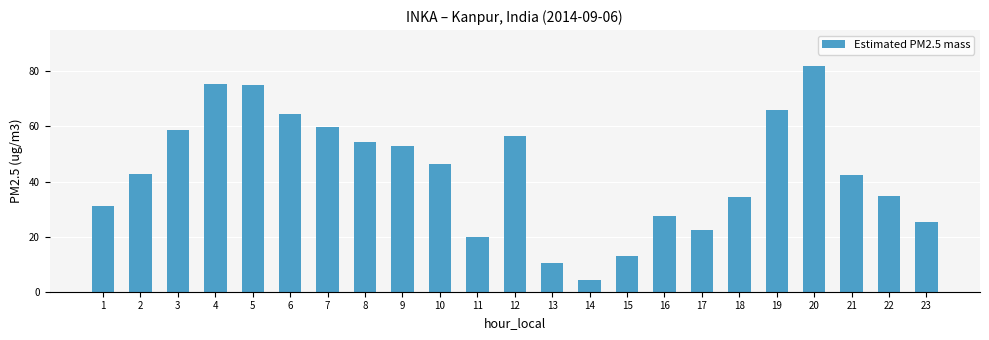

What is the value of the 7th bar from the left?

59.9